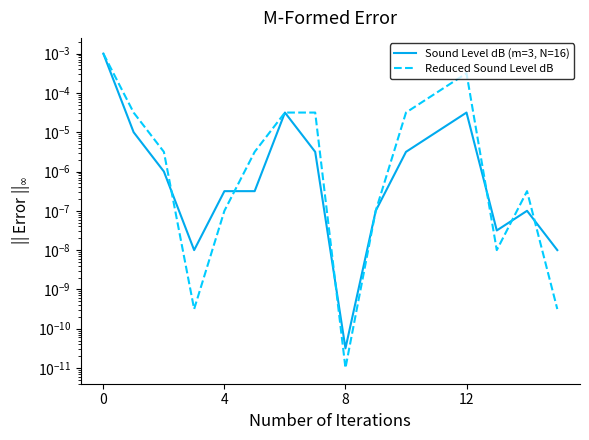

After their last crossing, which series has the higher values: Sound Level dB (m=3, N=16) or Reduced Sound Level dB?

Sound Level dB (m=3, N=16)